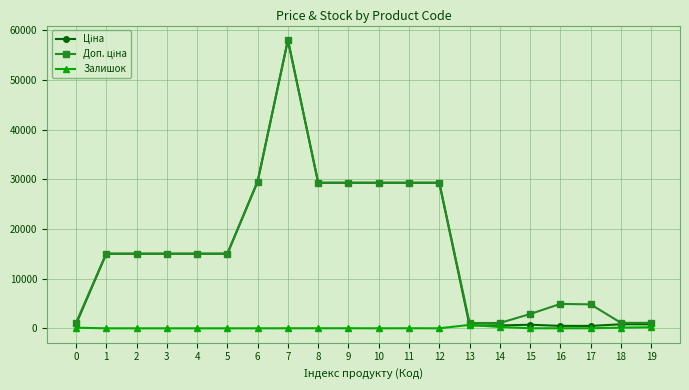

Does the chart have visible grid lines?

Yes